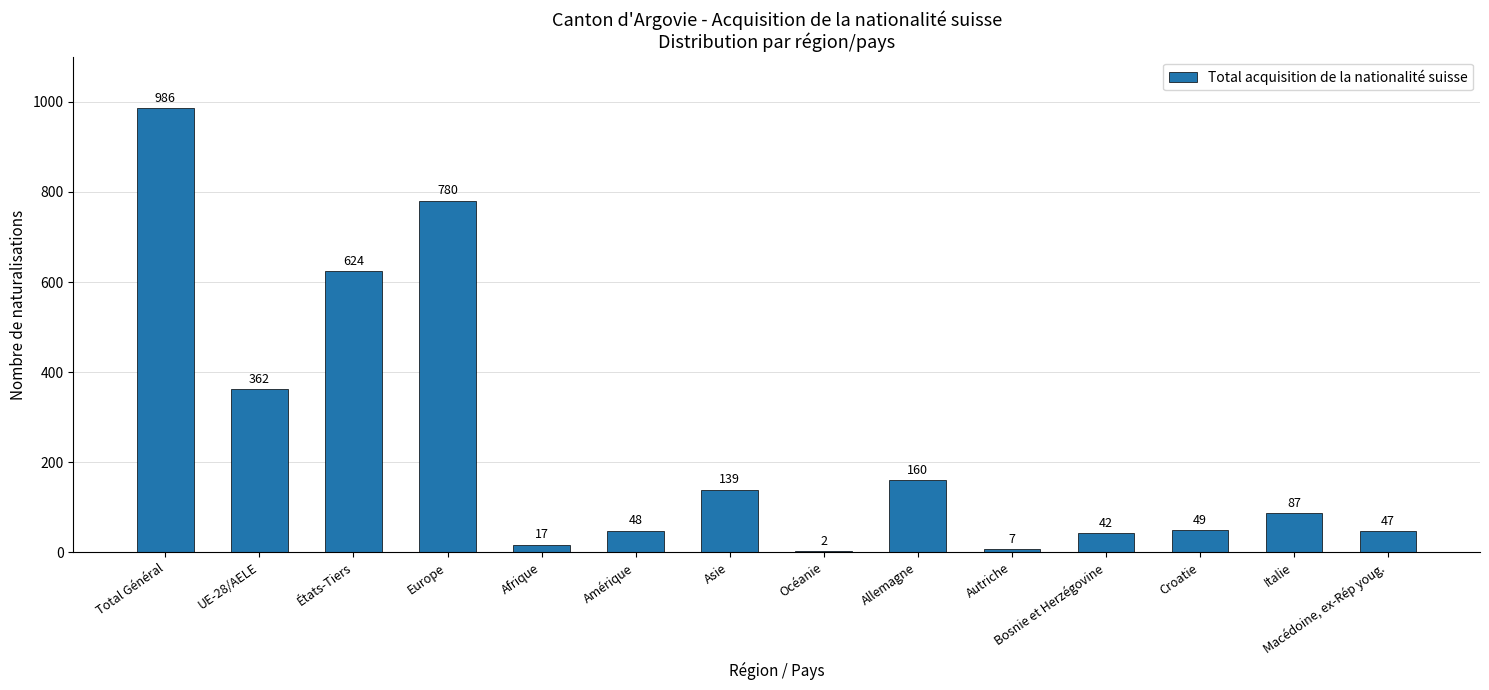

At which label does the data first exceed 87?

Total Général